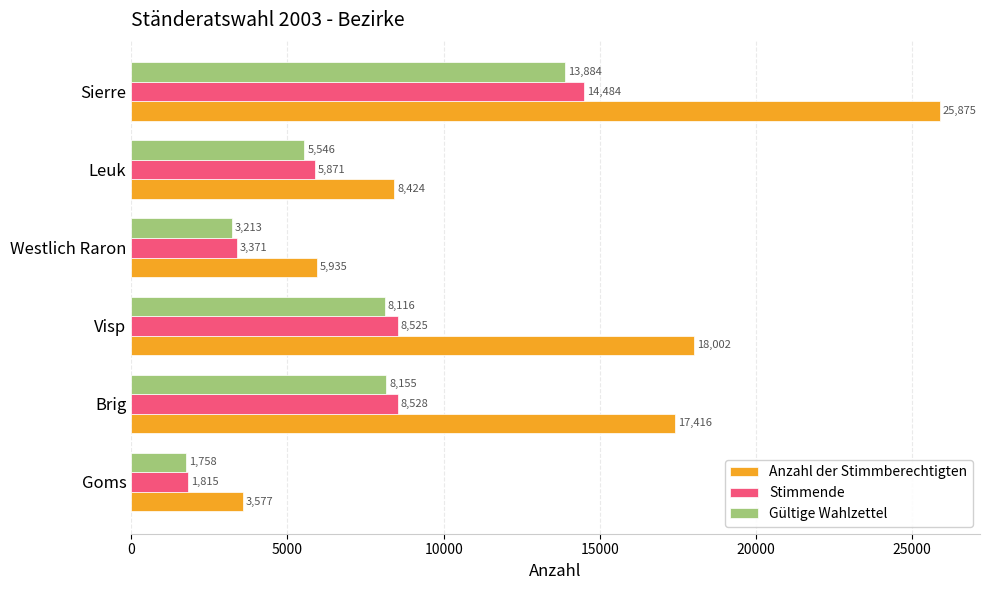

The value of Gültige Wahlzettel at Sierre is 3401. True or false?

False